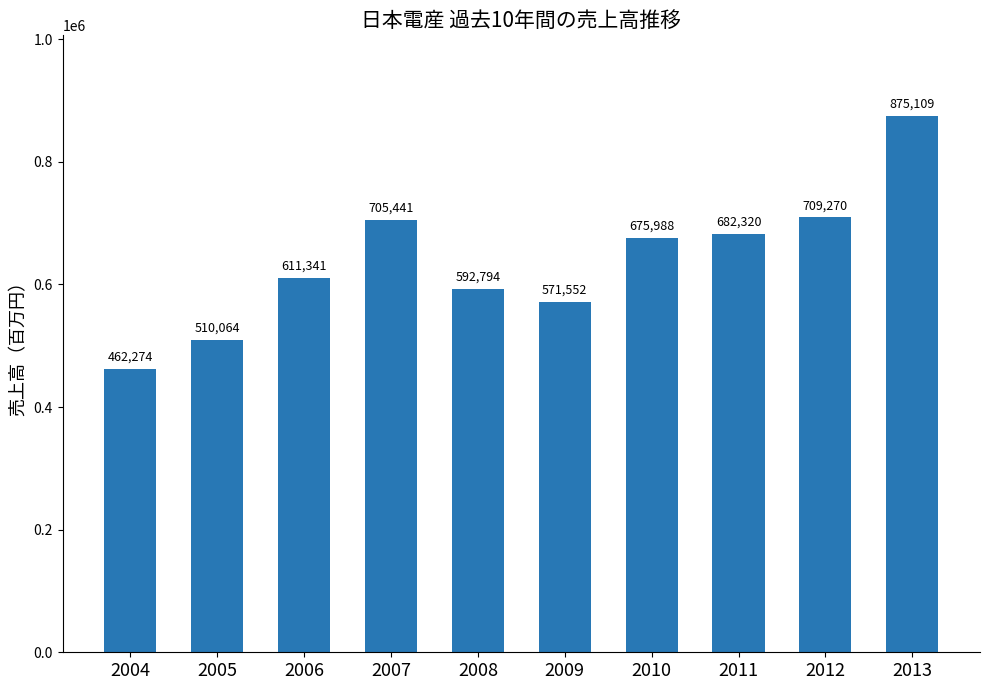

The value at 2012 is 1250646. True or false?

False